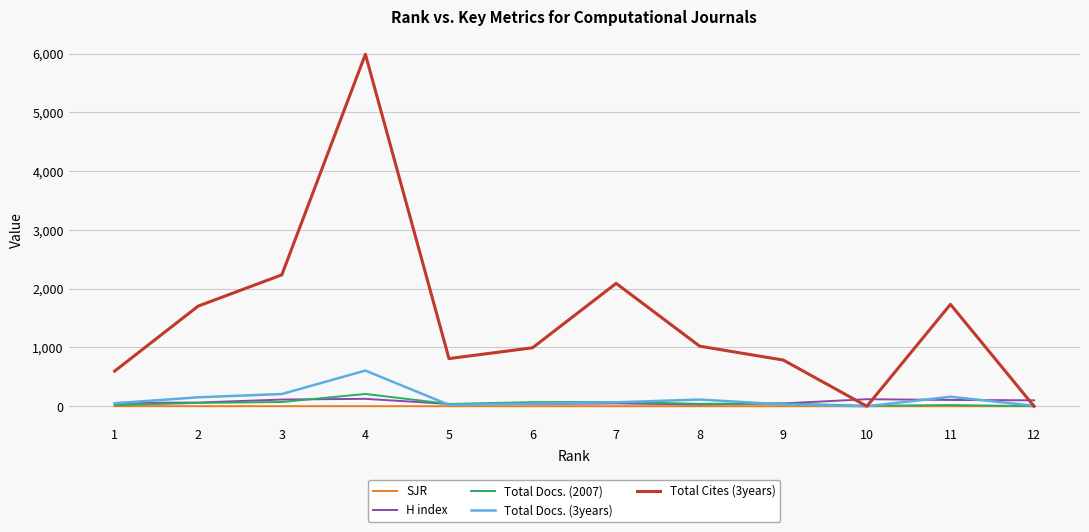

At which label is H index closest to 78?

2